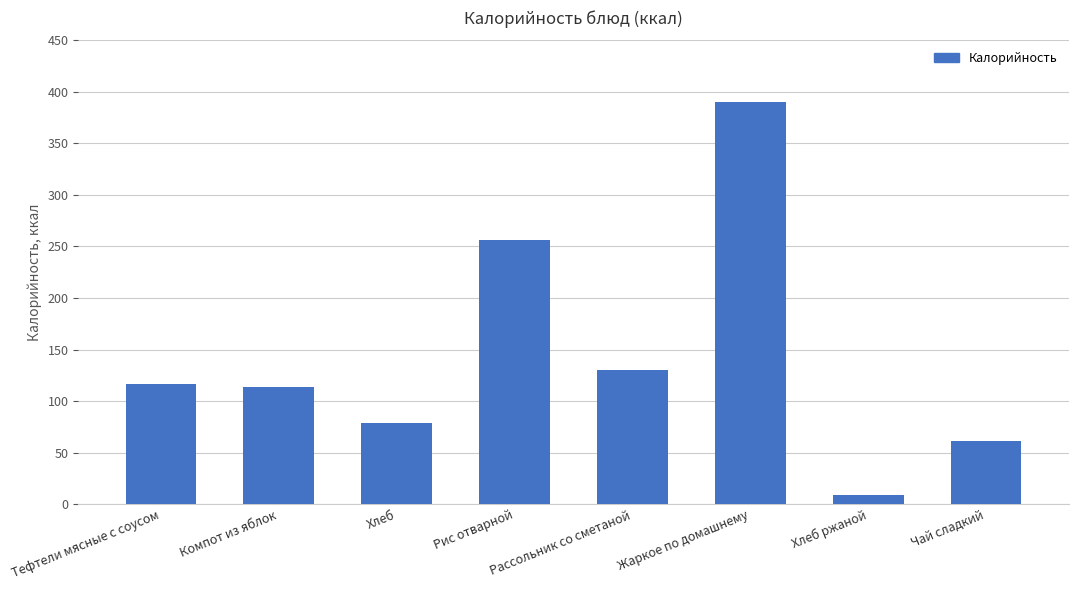

Approximately how many times larger is the value at Хлеб compared to Рассольник со сметаной?

0.6